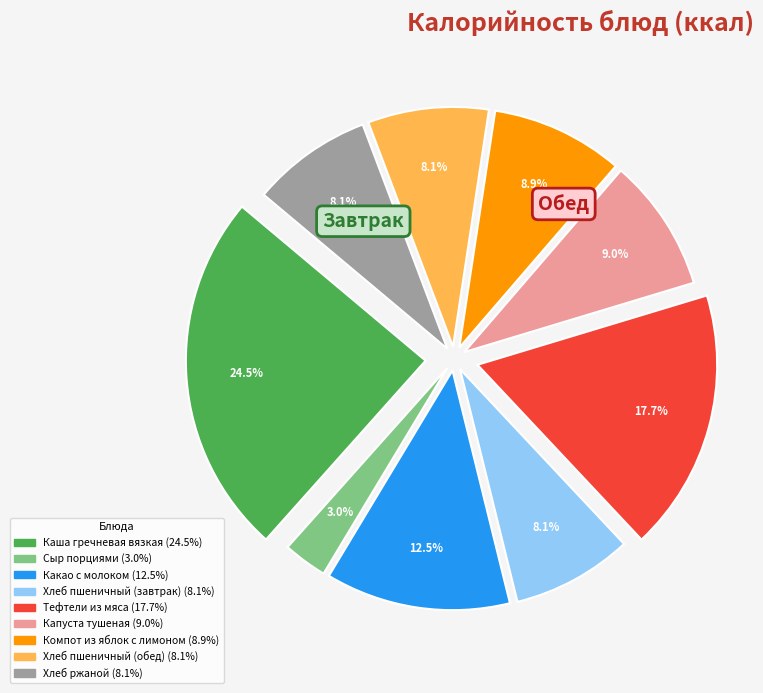

Which slice is the smallest?

Сыр порциями